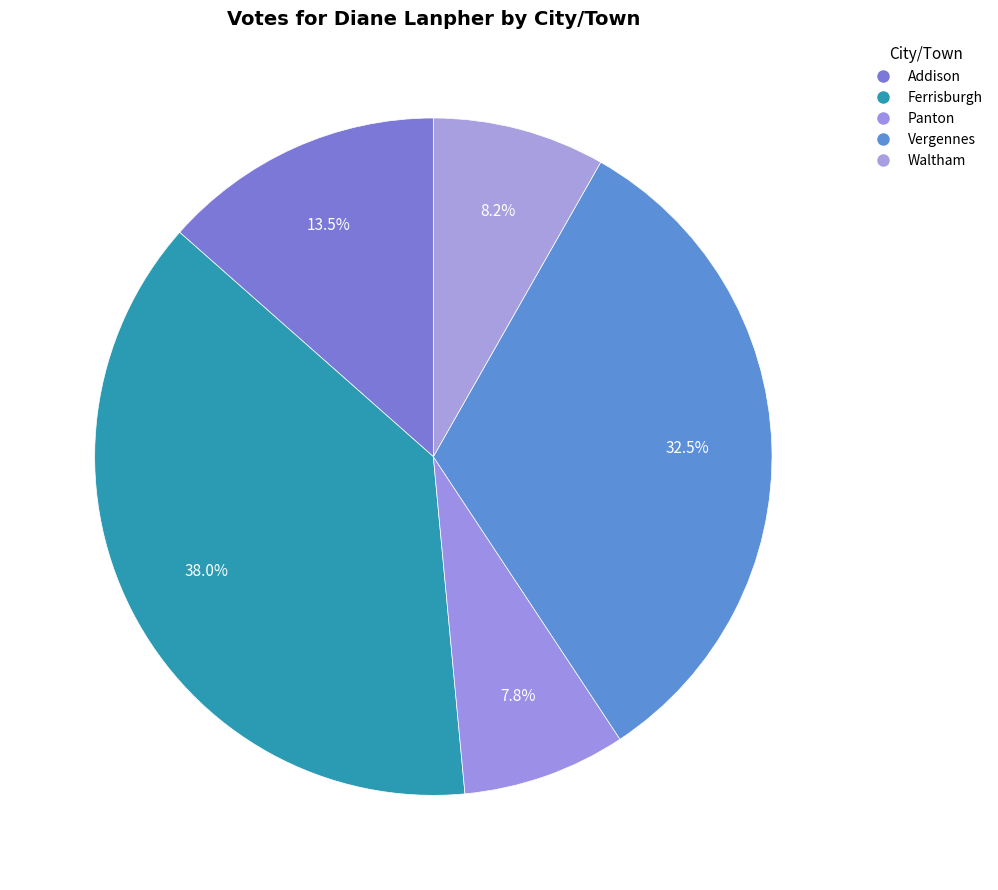

What is the smallest slice in the pie chart?

Panton